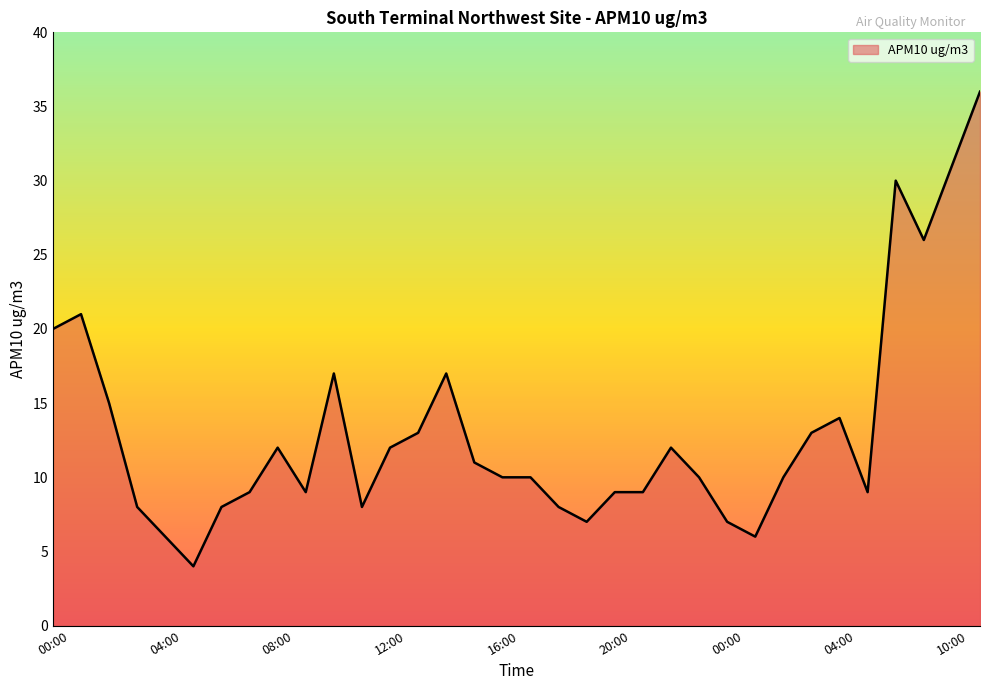

What is the minimum value shown in the chart?

4